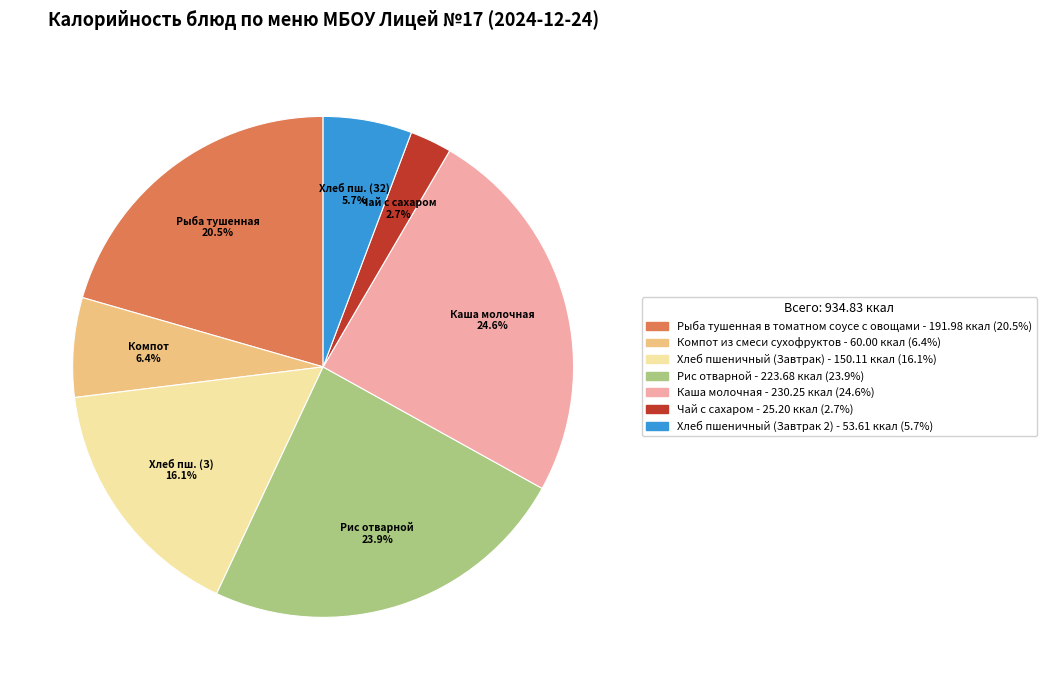

Which category has the smallest portion of the pie?

Чай с сахаром